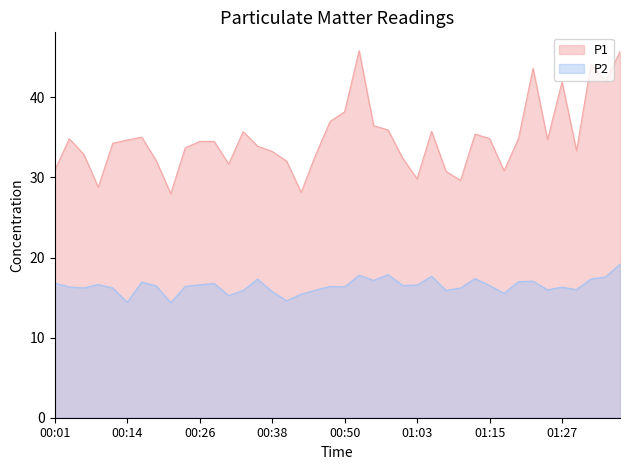

True or false: P2 and P1 intersect in this chart.

False